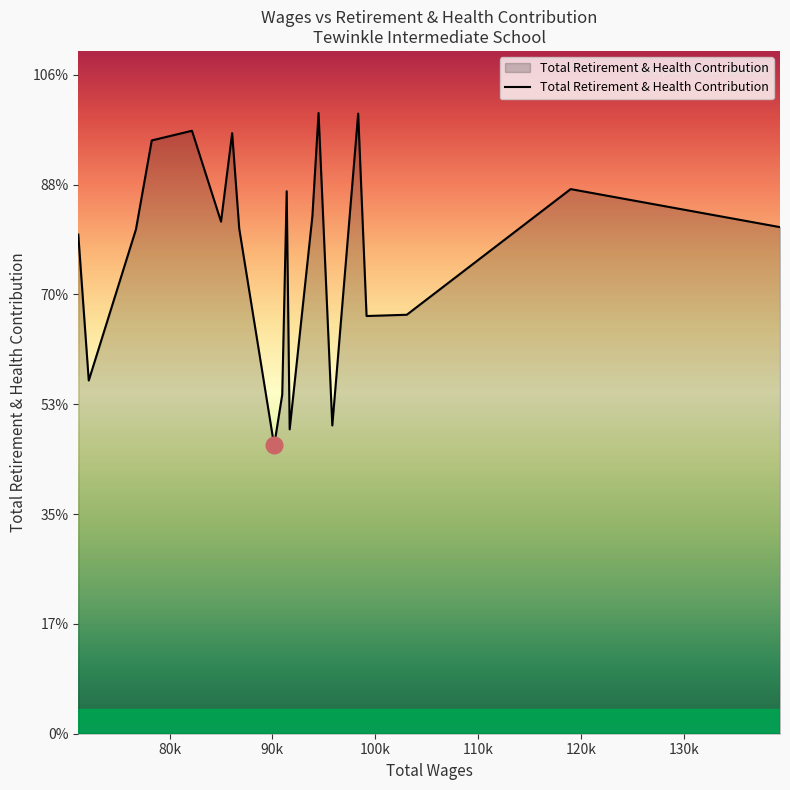

Does the chart have visible grid lines?

No